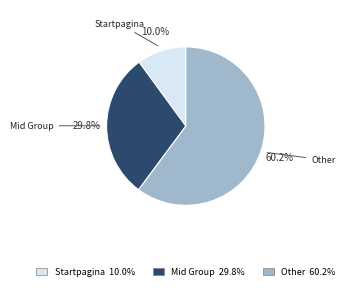

Is there any slice that represents more than half of the pie?

Yes